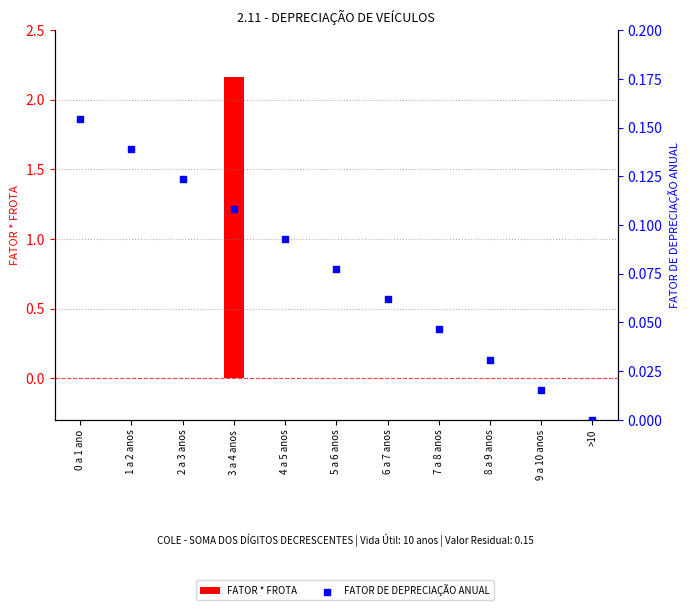

What are all the series names shown in the legend?

FATOR * FROTA, FATOR DE DEPRECIAÇÃO ANUAL